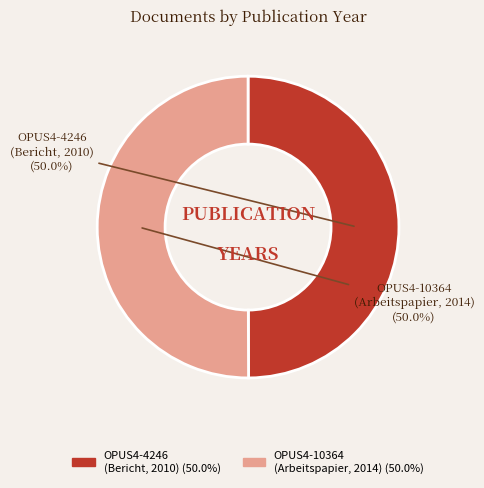

Combined, do OPUS4-4246 (Bericht, 2010) and OPUS4-10364 (Arbeitspapier, 2014) account for over 50%?

Yes